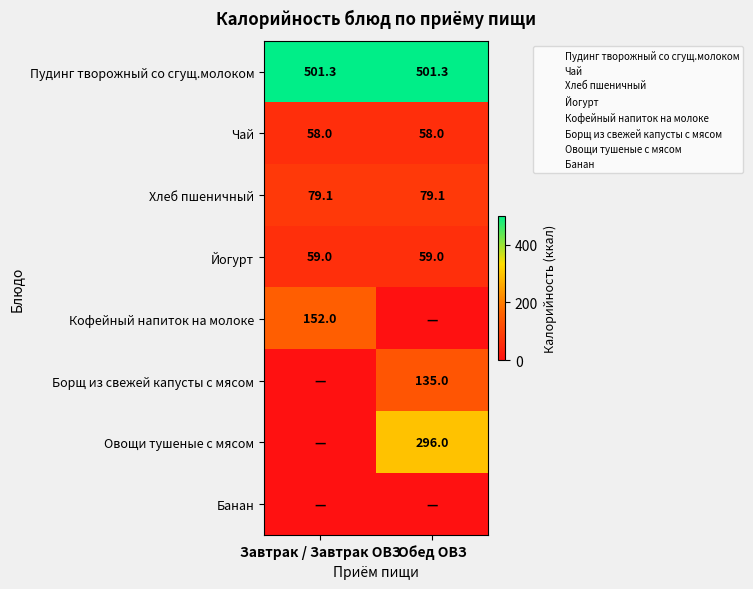

At which category does the chart reach its peak across all series?

Завтрак / Завтрак ОВЗ